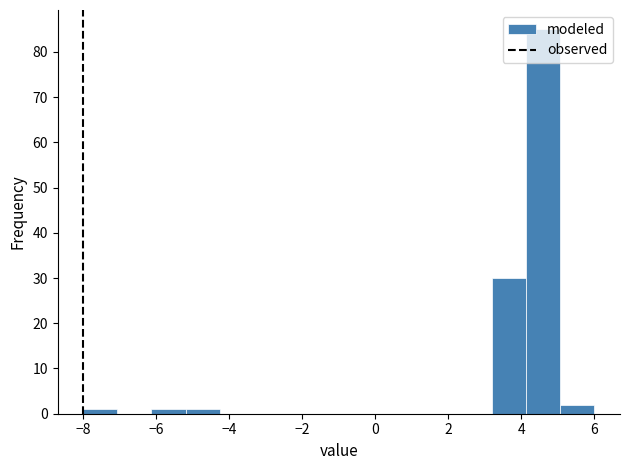

Over which range of the x-axis is the bar tallest?

4.2 to 5.0